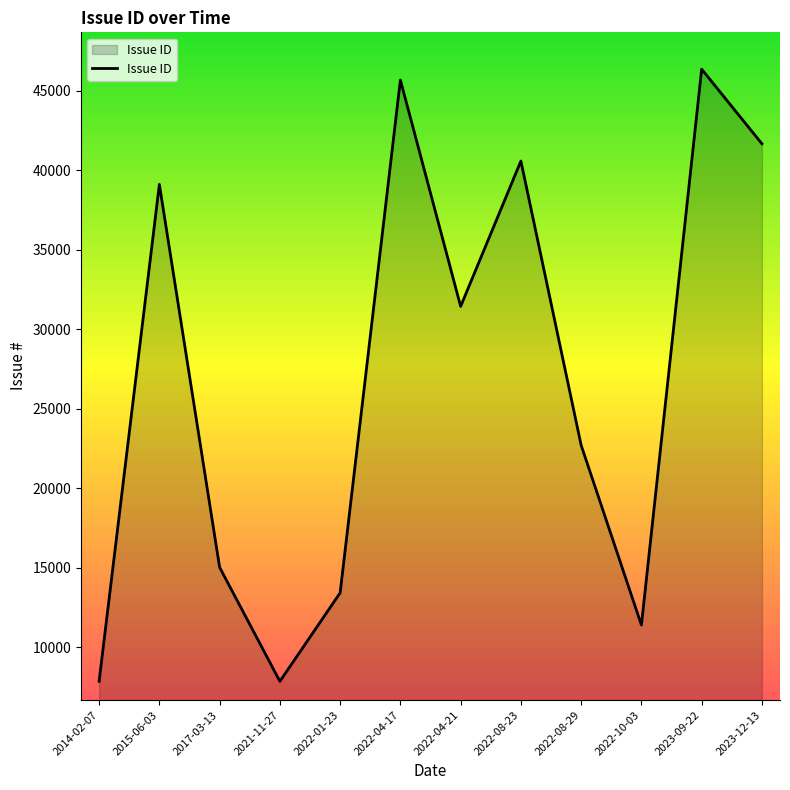

What is the smallest value displayed?

7859